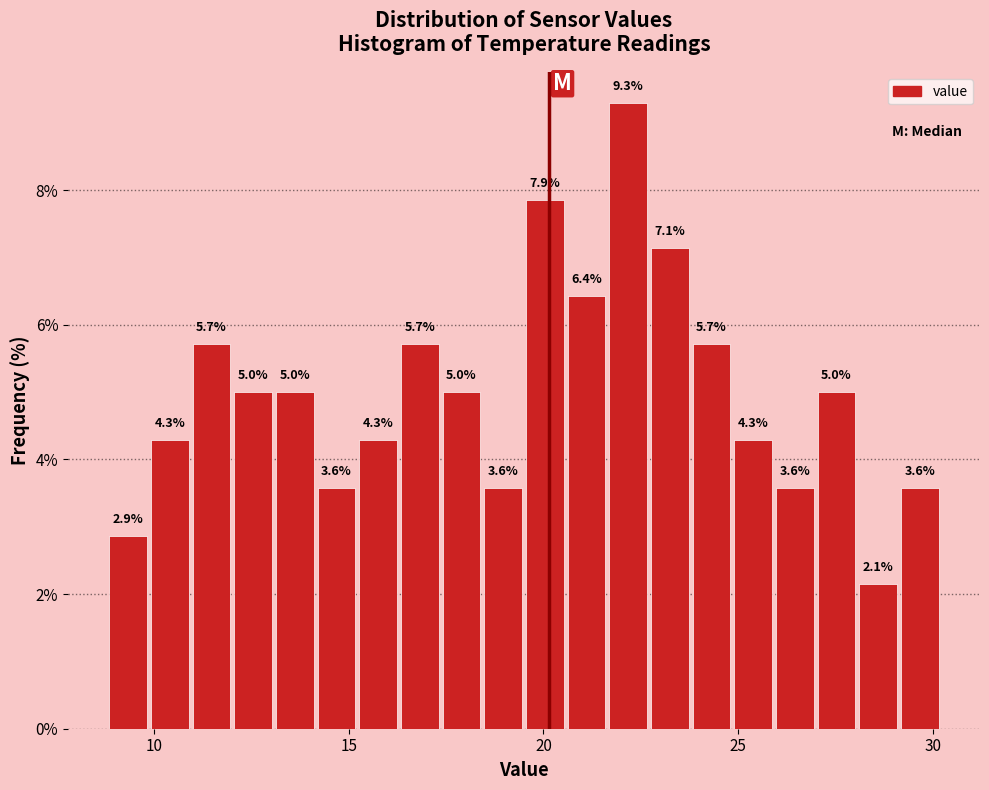

Around what value on the x-axis is the tallest bar? Give the approximate position of its centre, as read against the axis.

22.0